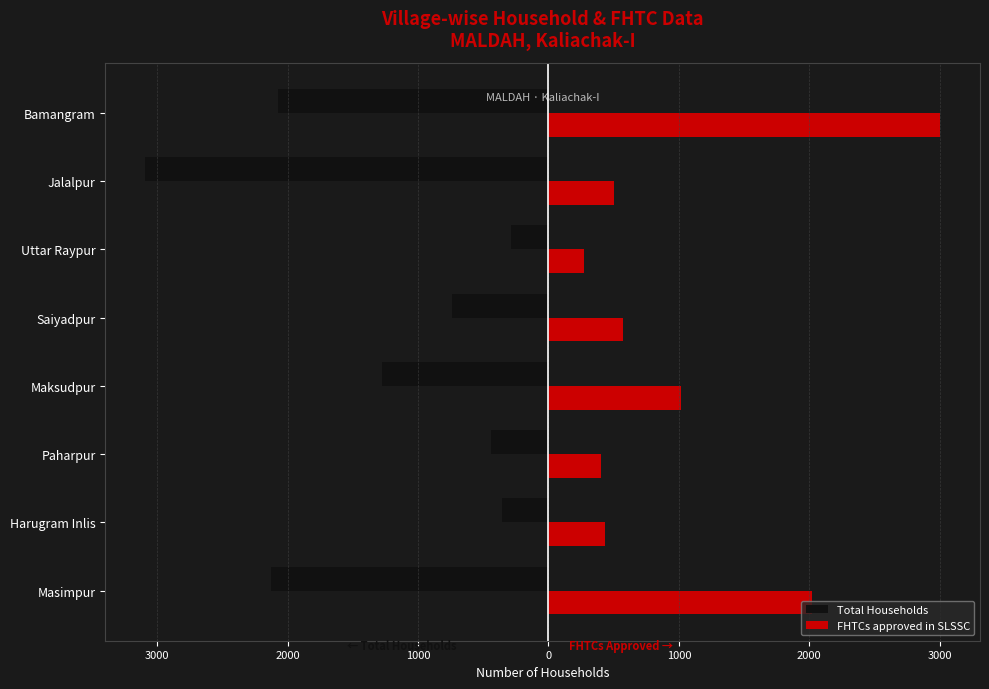

What is the average value of the Total Households series?

-1299